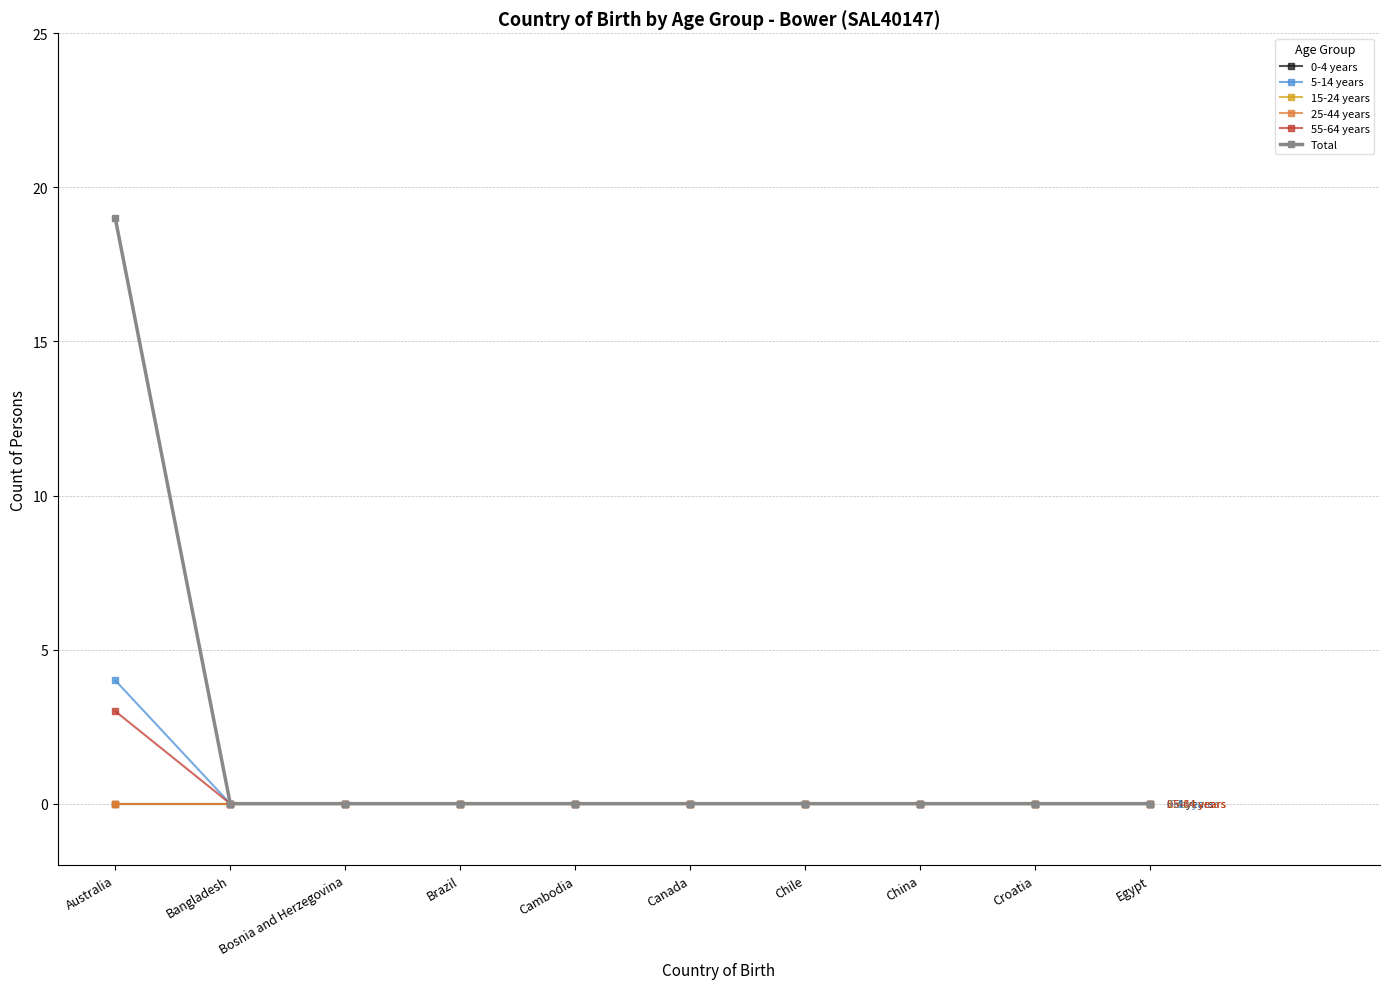

Does the chart have visible grid lines?

Yes